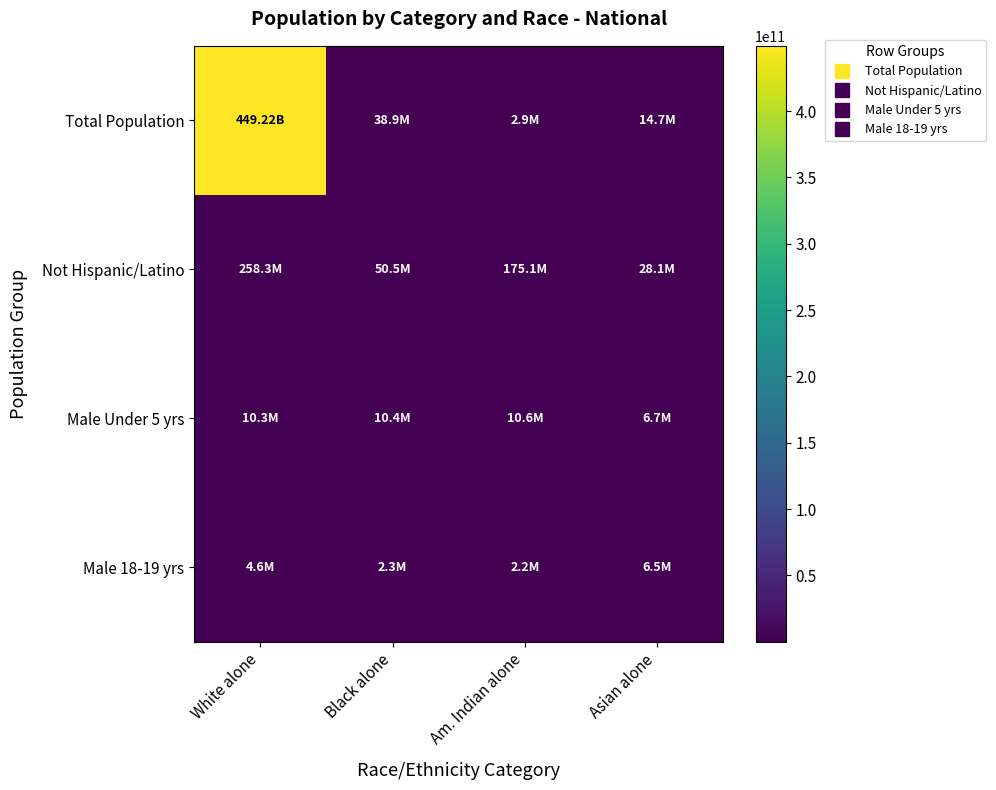

At how many categories does at least one series exceed 442635186183?

1